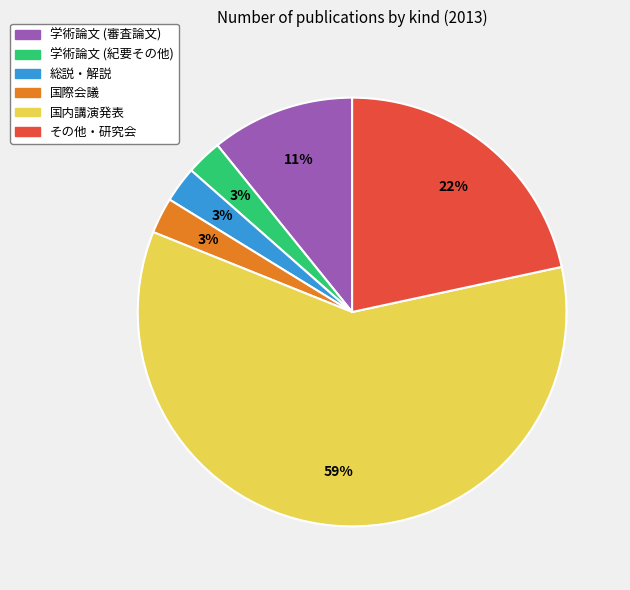

True or false: その他・研究会 accounts for 11% of the total.

False